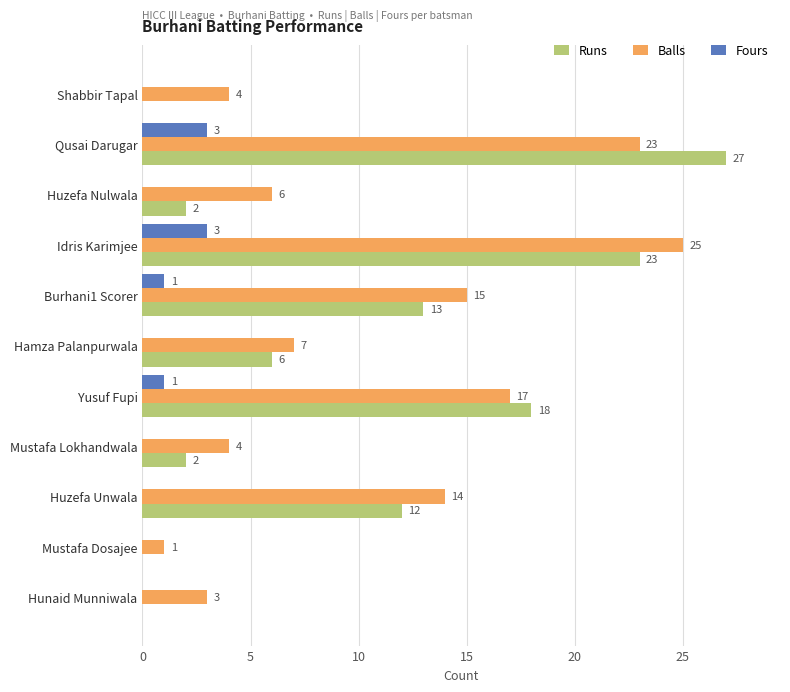

True or false: Fours has a value of 0 at Hunaid Munniwala.

True